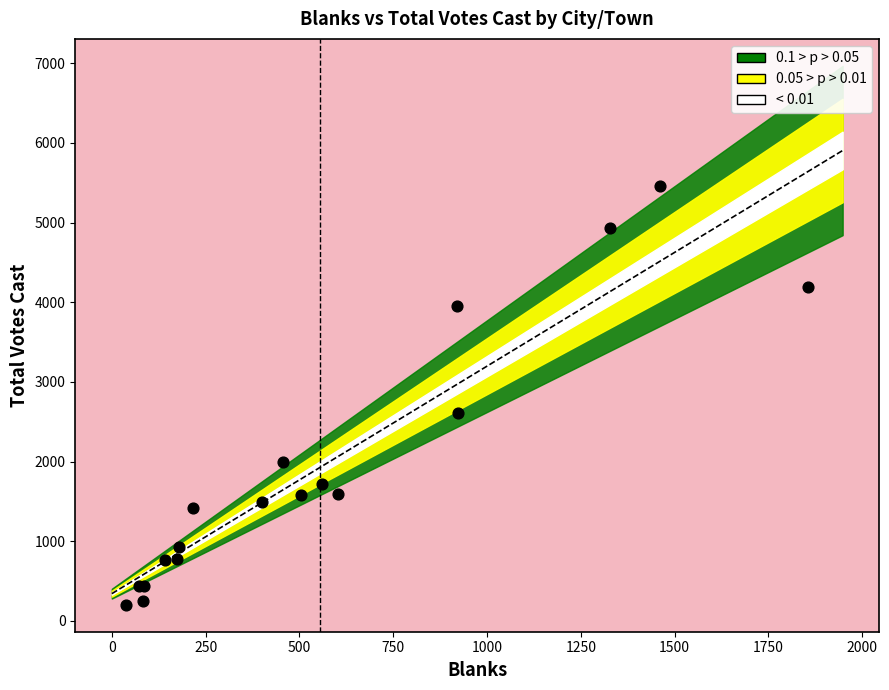

What Y value in the scatter plot is closest to 2827?

2603